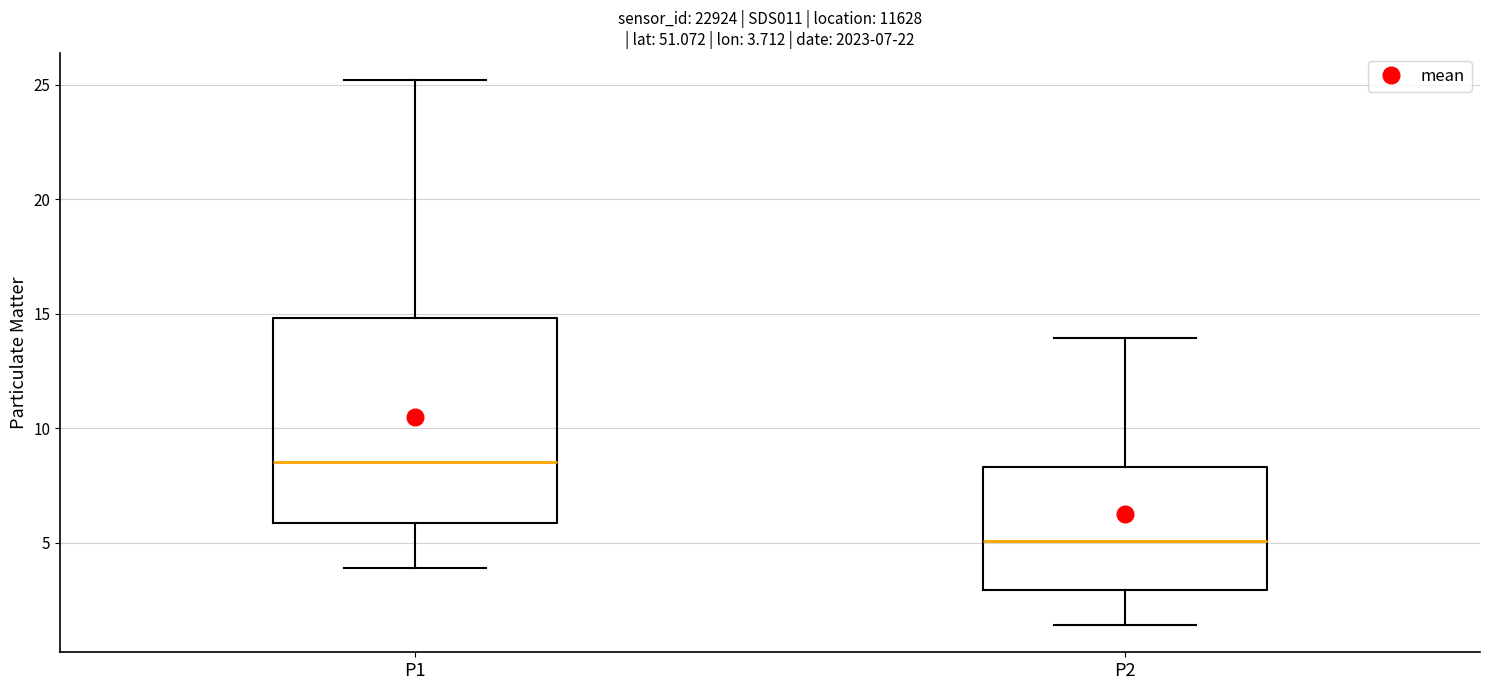

Comparing the boxes themselves (not the whiskers), which one is the tallest?

P1